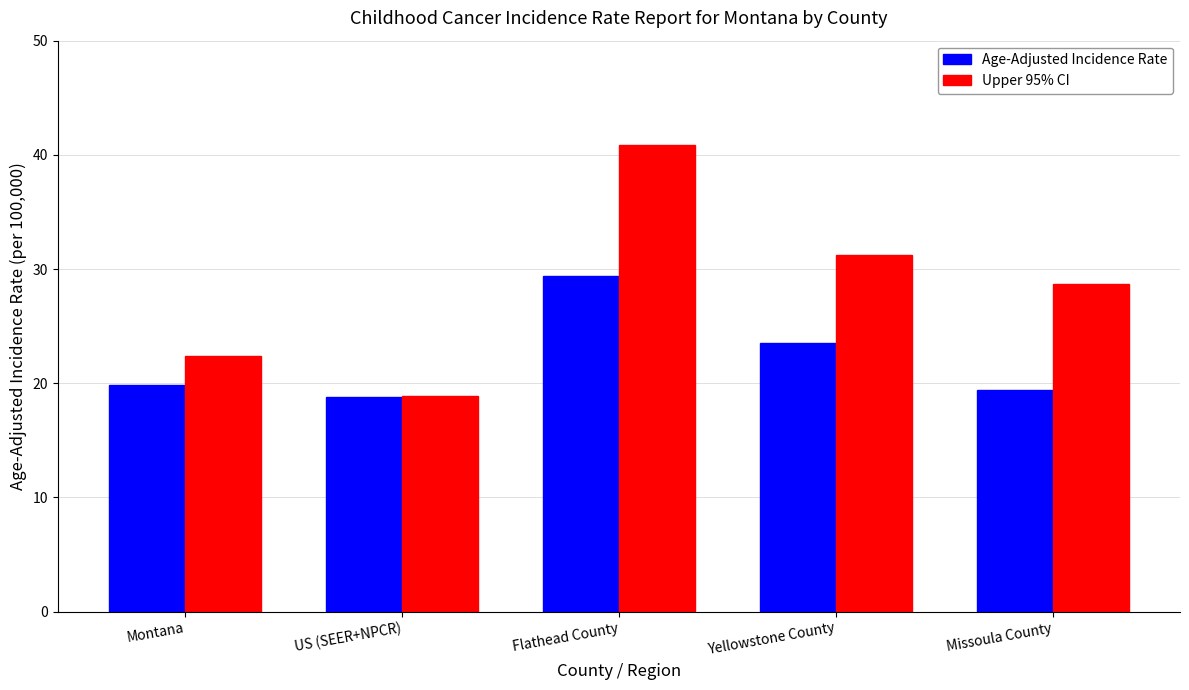

Reading left to right, transcribe all the data shown in this chart.

Age-Adjusted Incidence Rate: Montana=19.8	US (SEER+NPCR)=18.8	Flathead County=29.4	Yellowstone County=23.5	Missoula County=19.4
Upper 95% CI: Montana=22.4	US (SEER+NPCR)=18.9	Flathead County=40.9	Yellowstone County=31.2	Missoula County=28.7